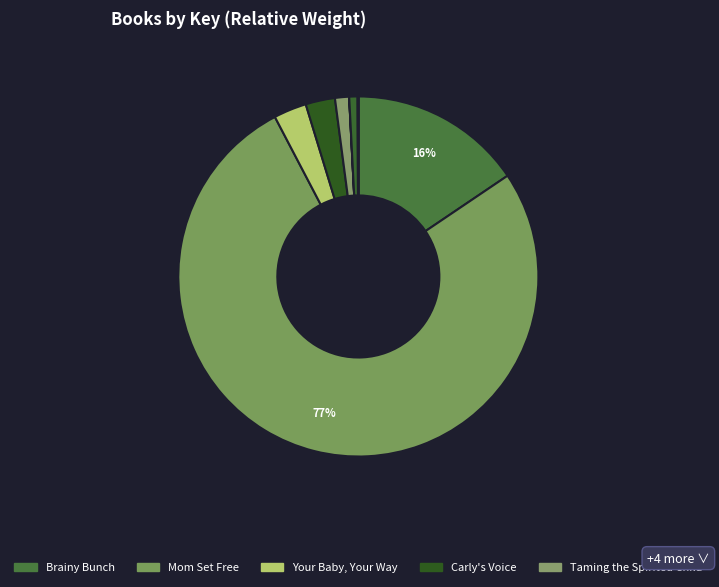

How many slices are in this pie chart?

9